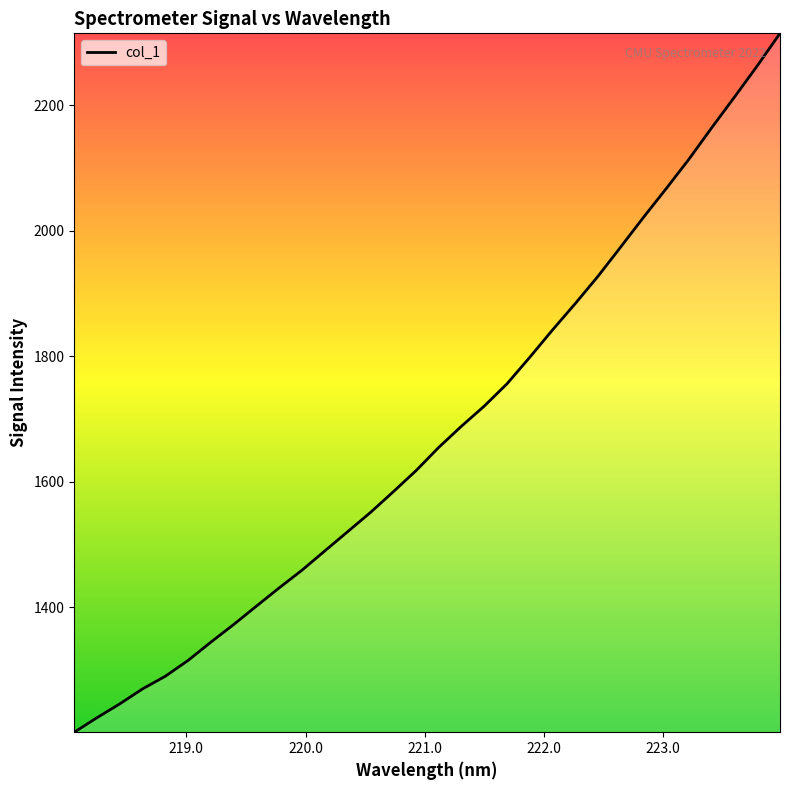

What is the greatest value displayed?

2314.3